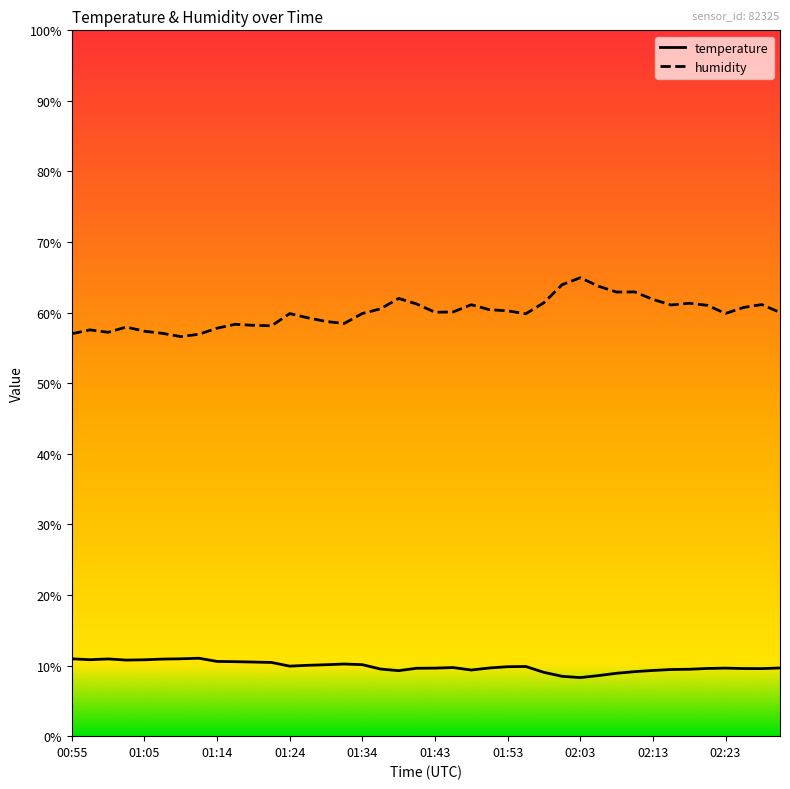

Rank the series by their average value, from highest to lowest.

humidity, temperature